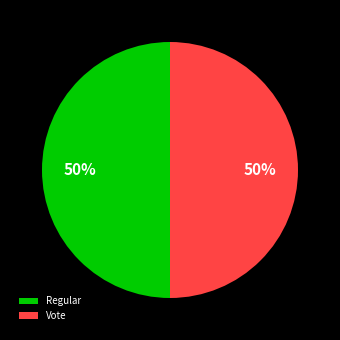

Count the number of slices in the pie.

2